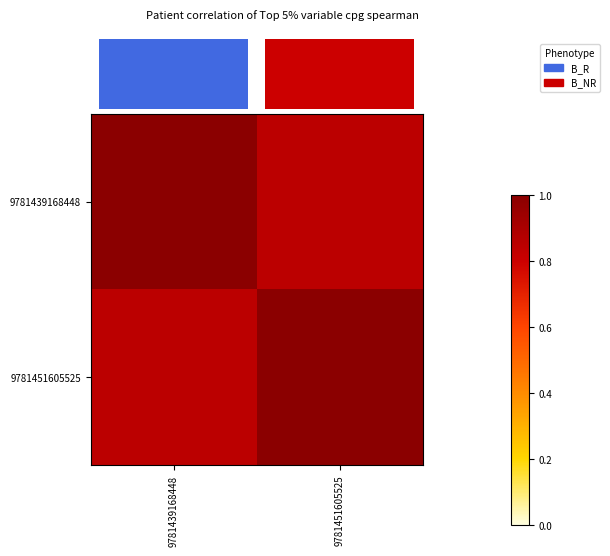

True or false: Phenotype has a value of 0.7 at 0.0.

False